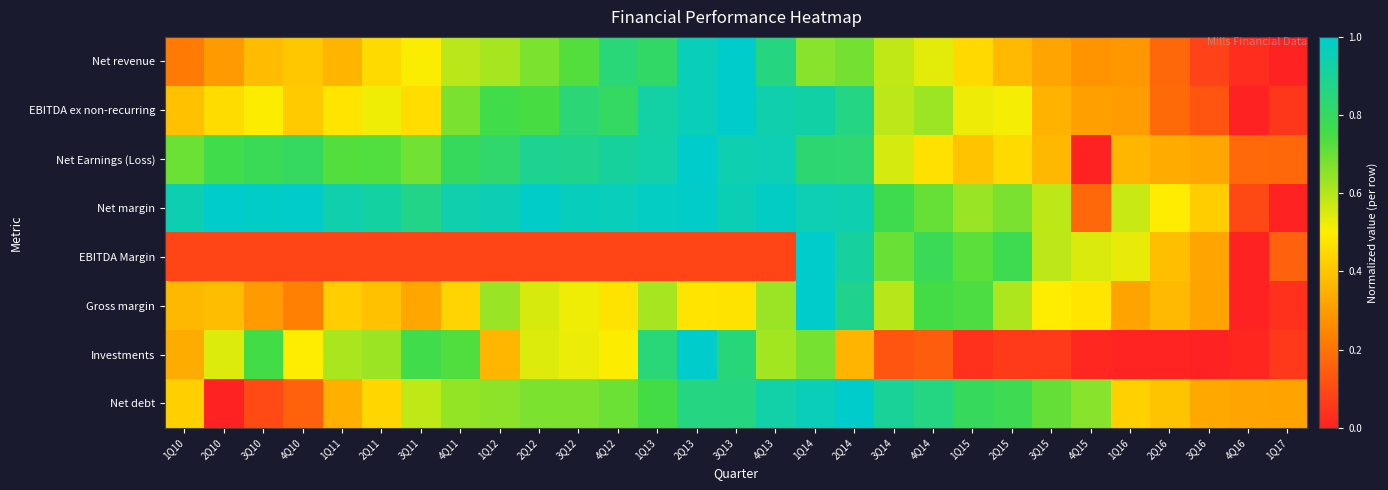

Which label corresponds to the smallest value in the chart?

1Q17